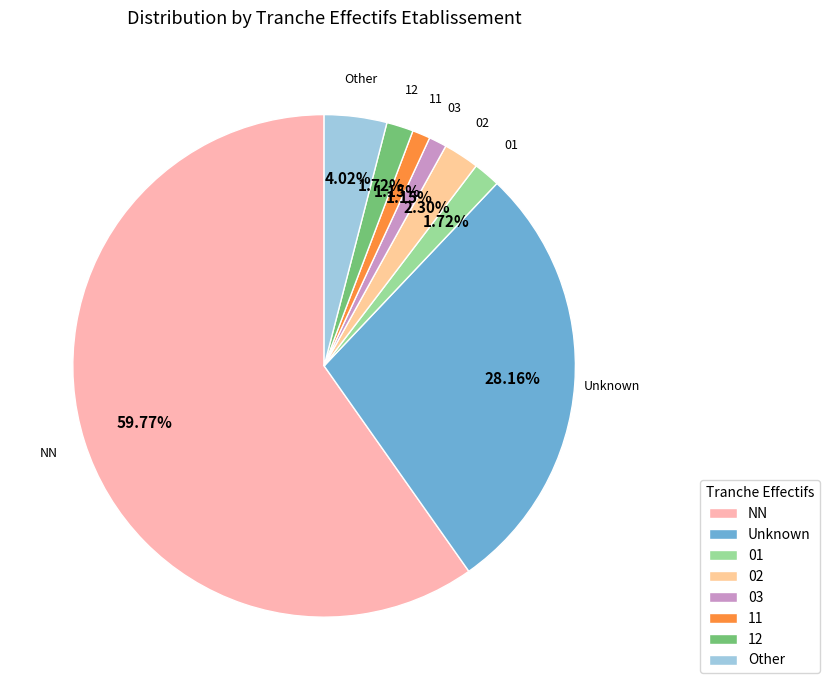

Does NN represent more than half of the total?

Yes